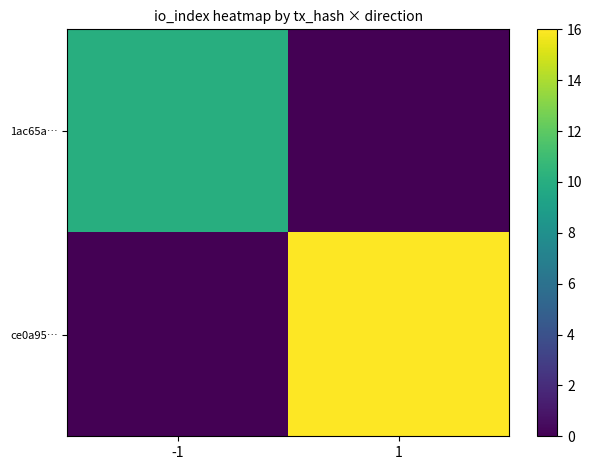

Rank the series at -1 from lowest to highest value.

ce0a95…, 1ac65a…